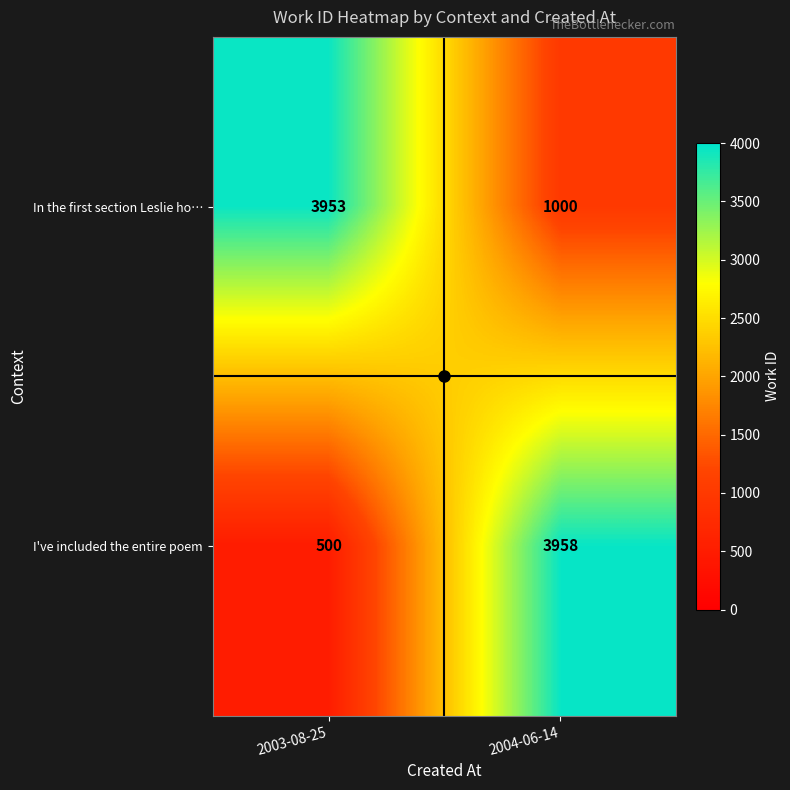

Is it true that I've included the entire poem equals 3958 at 2004-06-14?

True